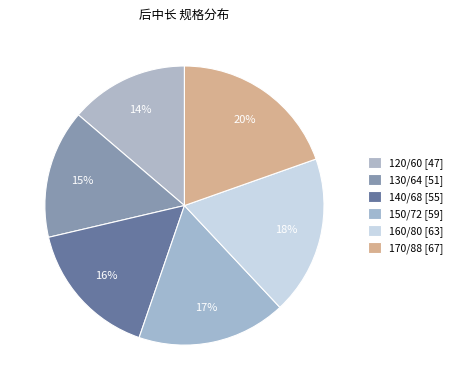

What portion of the pie excludes 160/80?

81.6%